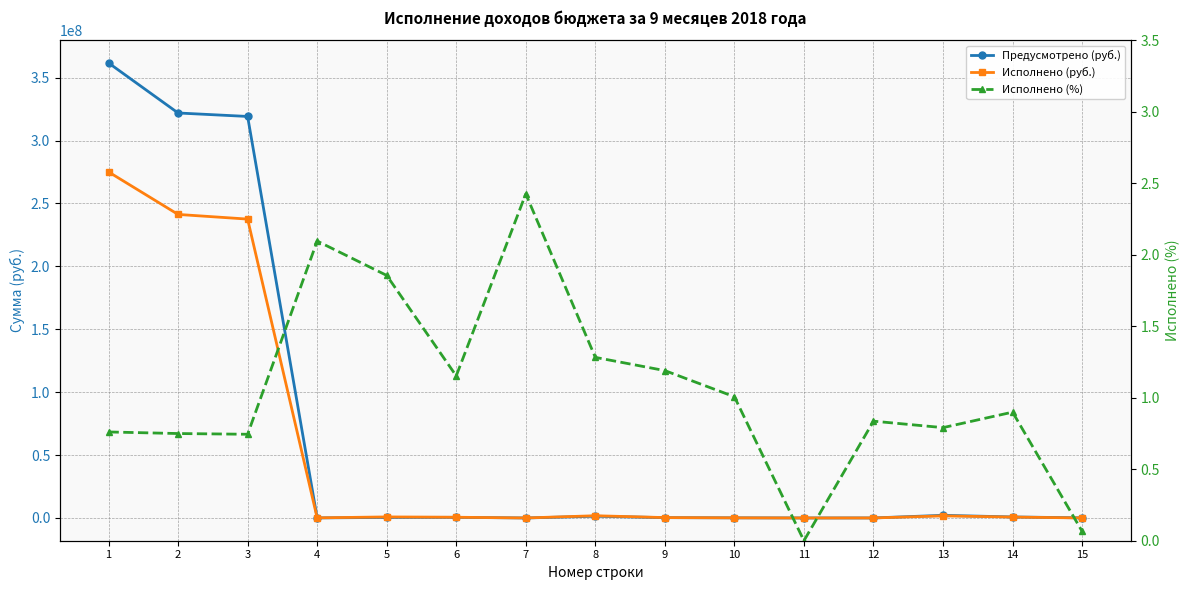

At 11, list the series in order from largest to smallest.

Исполнено (руб.), Предусмотрено (руб.), Исполнено (%)